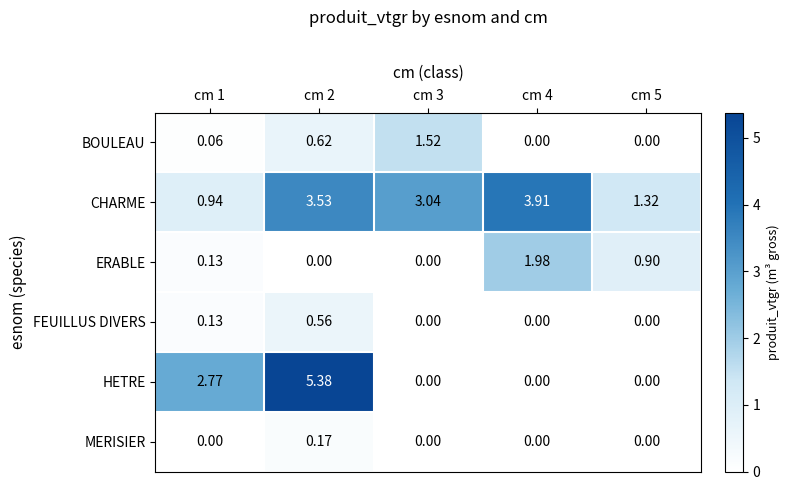

Rank the series by their maximum value, from highest to lowest.

HETRE, CHARME, ERABLE, BOULEAU, FEUILLUS DIVERS, MERISIER